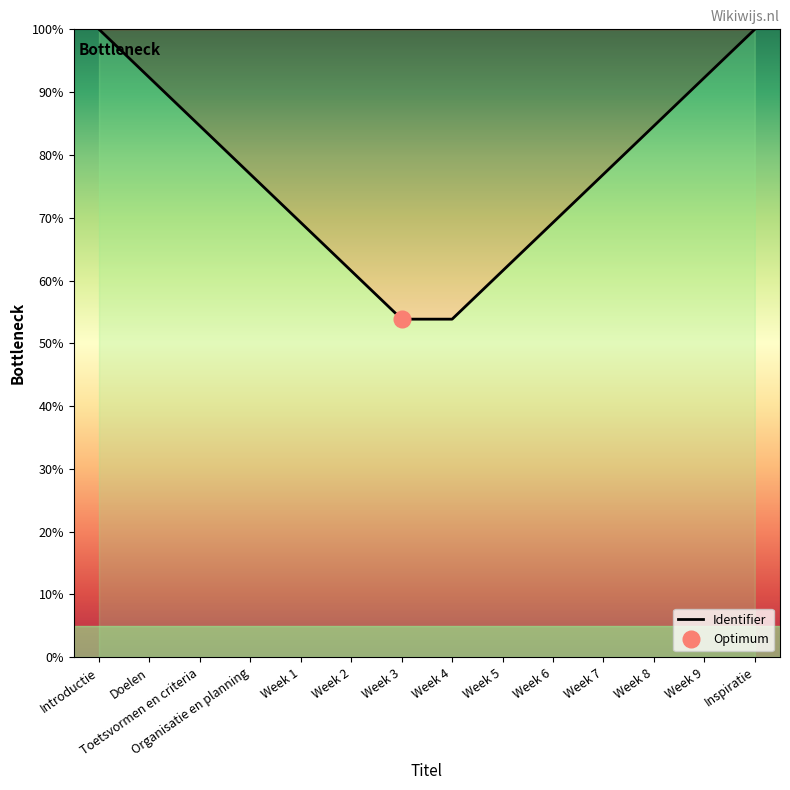

Does the chart display data point markers on the line(s)?

No